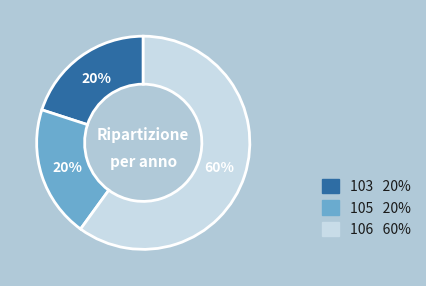

To the nearest percent, what portion does 105 represent?

20%